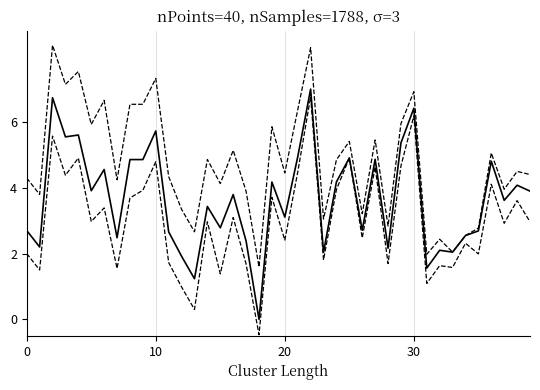

Does the chart have visible grid lines?

Yes